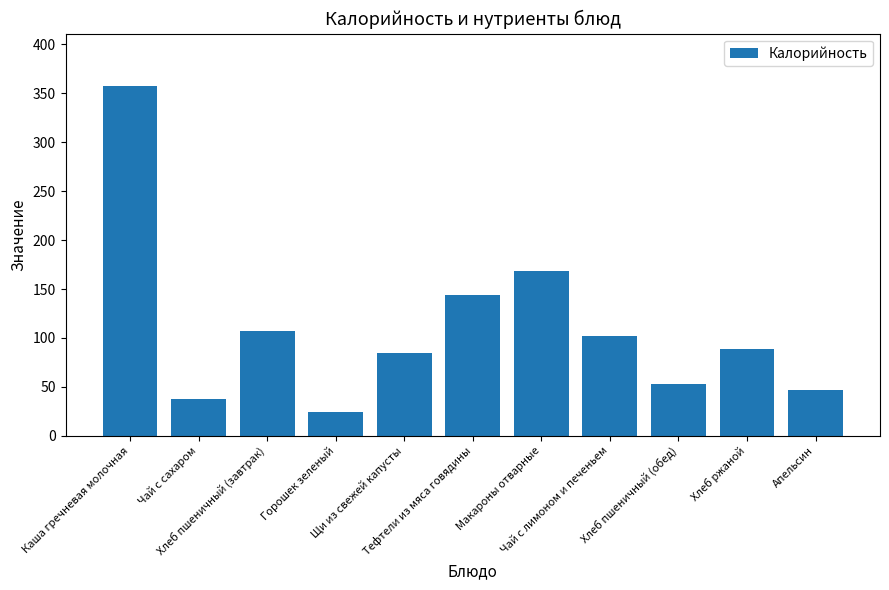

What is the average value?

110.4